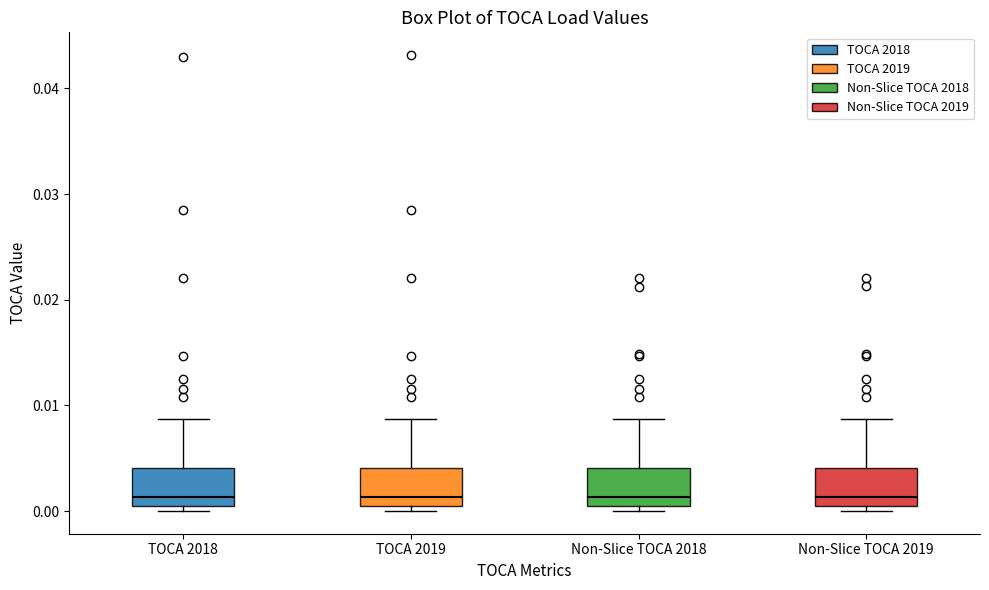

Where does the median line of the box for TOCA 2018 sit on the y-axis? The values are not printed on the chart, so give them approximately, as read against the axis.

0.001